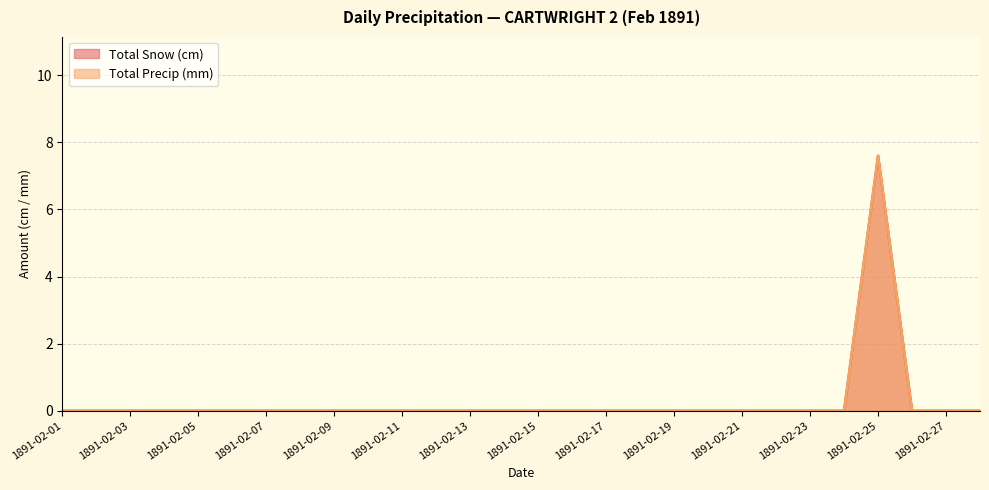

Which series has the largest total across all categories?

Total Snow (cm)